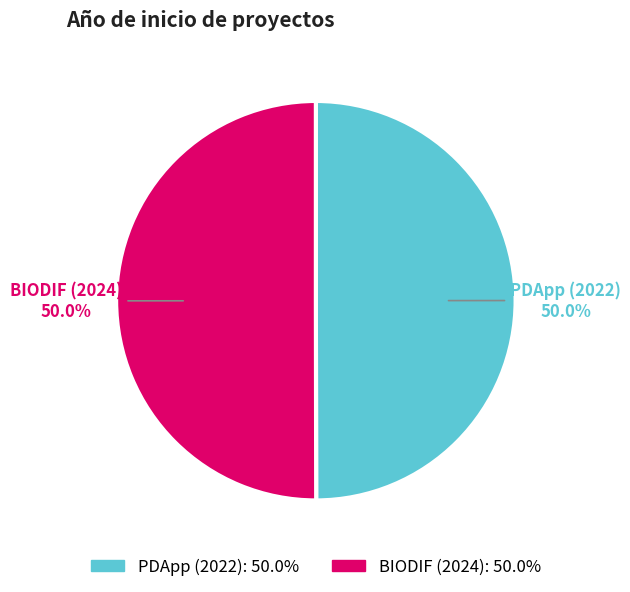

Approximately how many times larger is the value at PDApp (2022) compared to BIODIF (2024)?

1.0